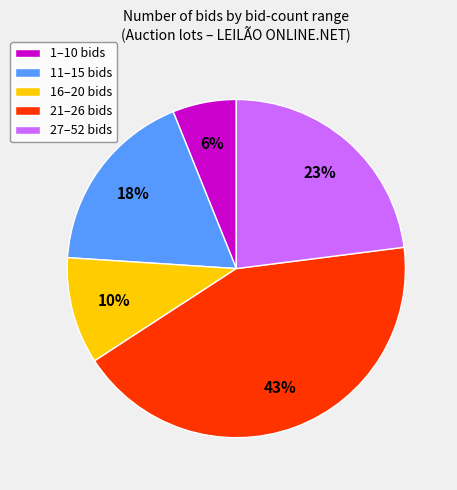

Combined, do 27–52 bids and 1–10 bids account for over 50%?

No